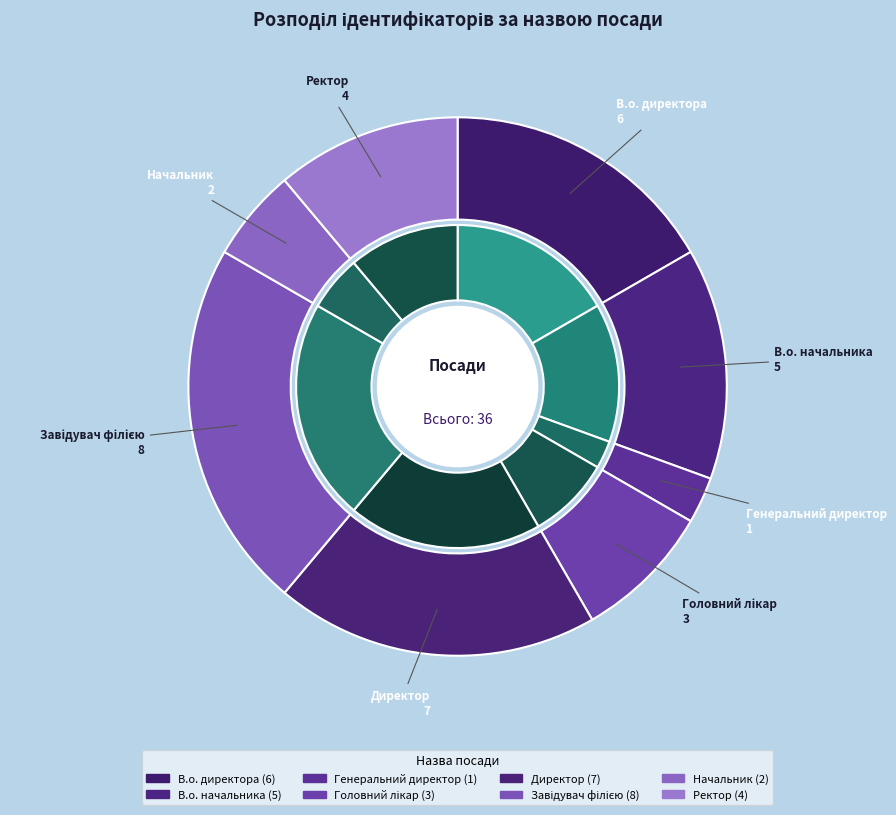

Between Генеральний директор and Ректор, which is larger?

Ректор